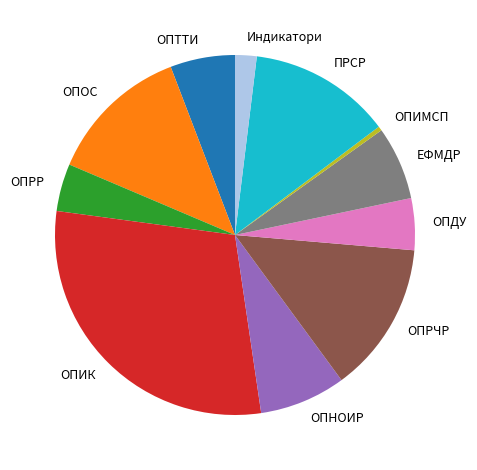

Is the sum of ОПИК and ОПОС greater than half?

No